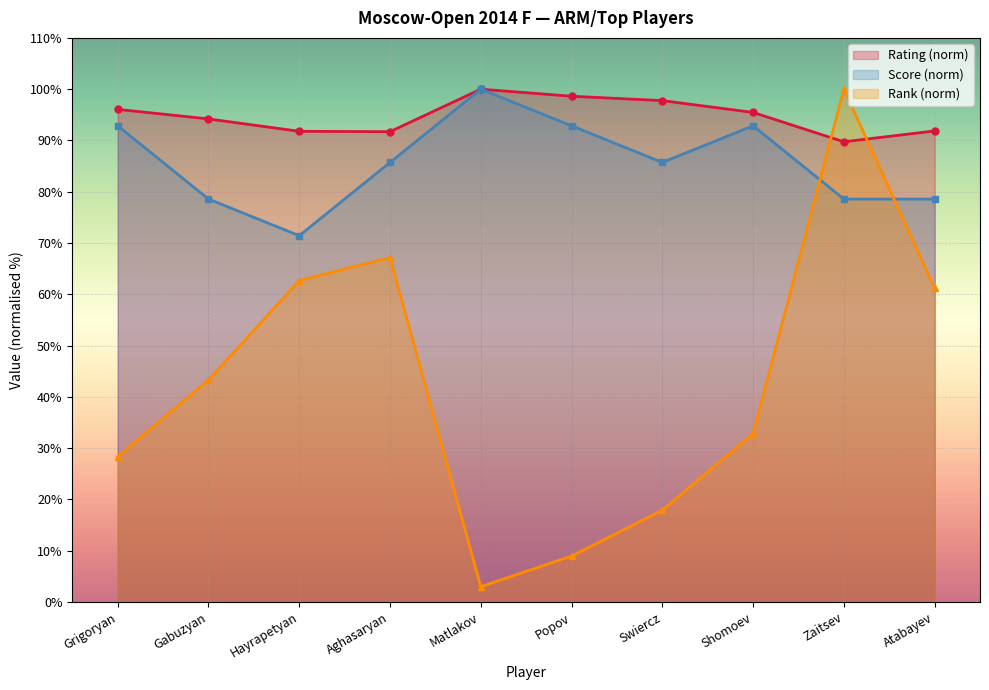

Between Popov and Shomoev, which series saw the biggest shift?

Rank (norm)